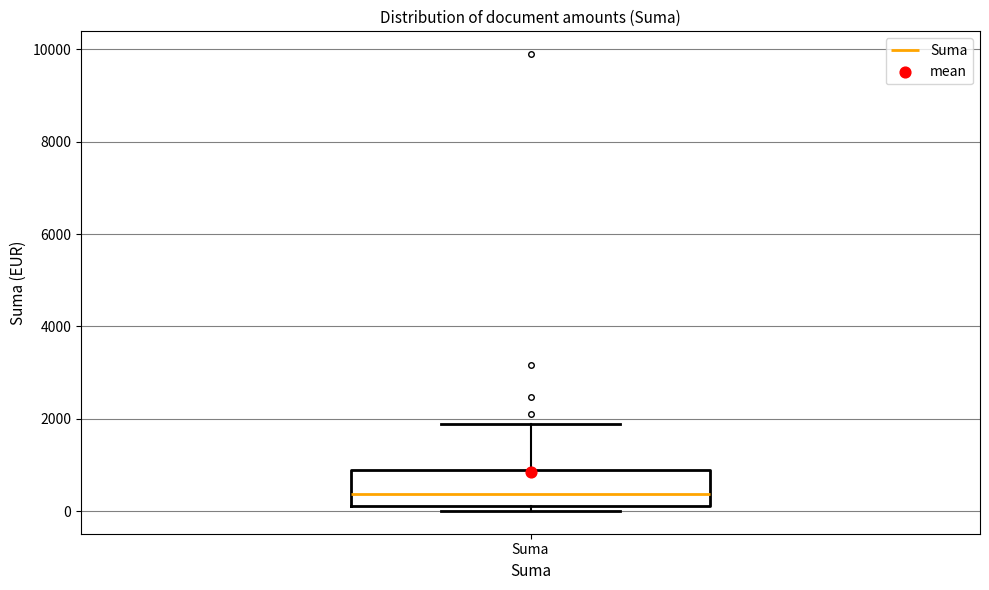

Transcribe this box plot: give where the median line is, the range the box spans, and where the two whiskers end, as read against the y-axis. The values are not printed on the chart, so give them approximately, as read against the axis.

median 400, box 200 to 800, whiskers 0 to 1800